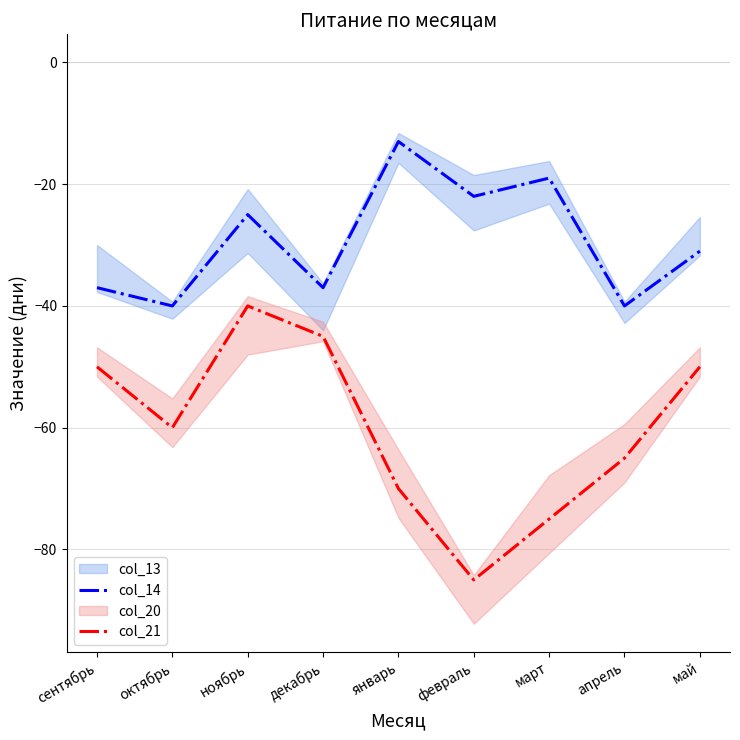

True or false: col_14 and col_21 intersect in this chart.

False